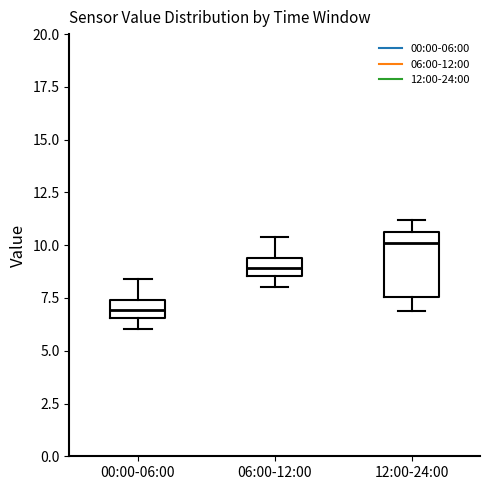

Comparing the boxes themselves (not the whiskers), which one is the tallest?

12:00-24:00